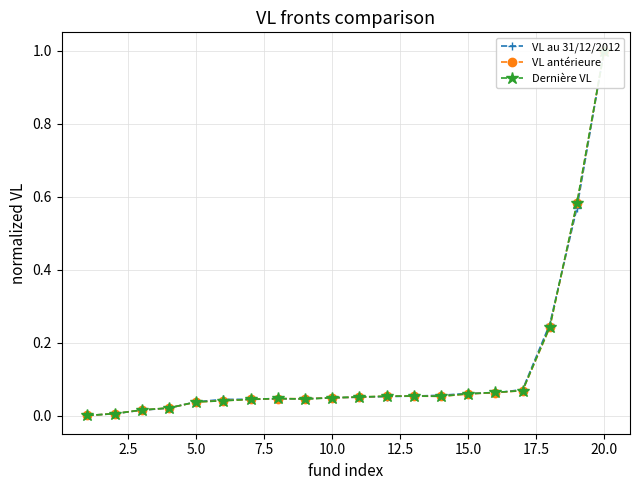

True or false: Dernière VL and VL antérieure intersect in this chart.

True